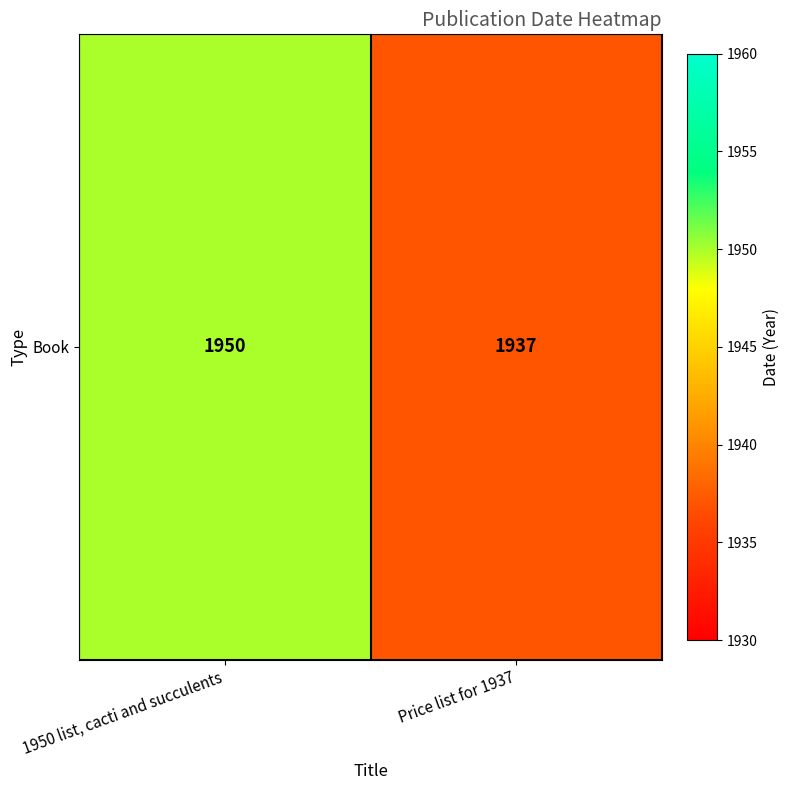

What is the difference between the values at 1950 list, cacti and succulents and Price list for 1937?

13